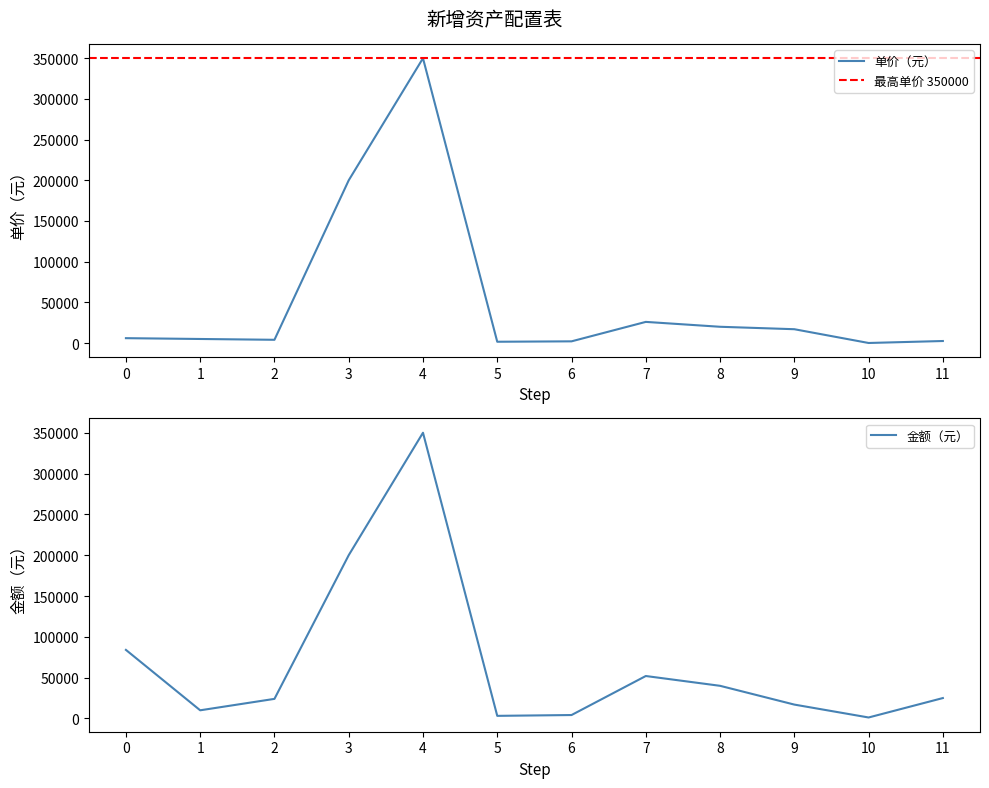

The value of 金额（元） at 0 is 33079. True or false?

False